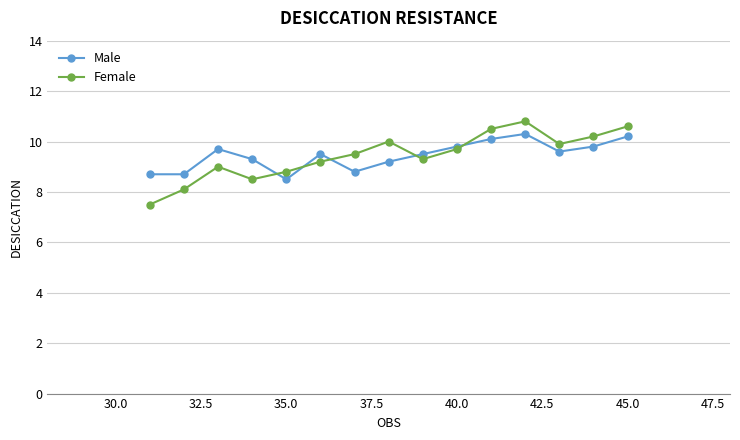

What is the maximum value shown in the chart?

10.8